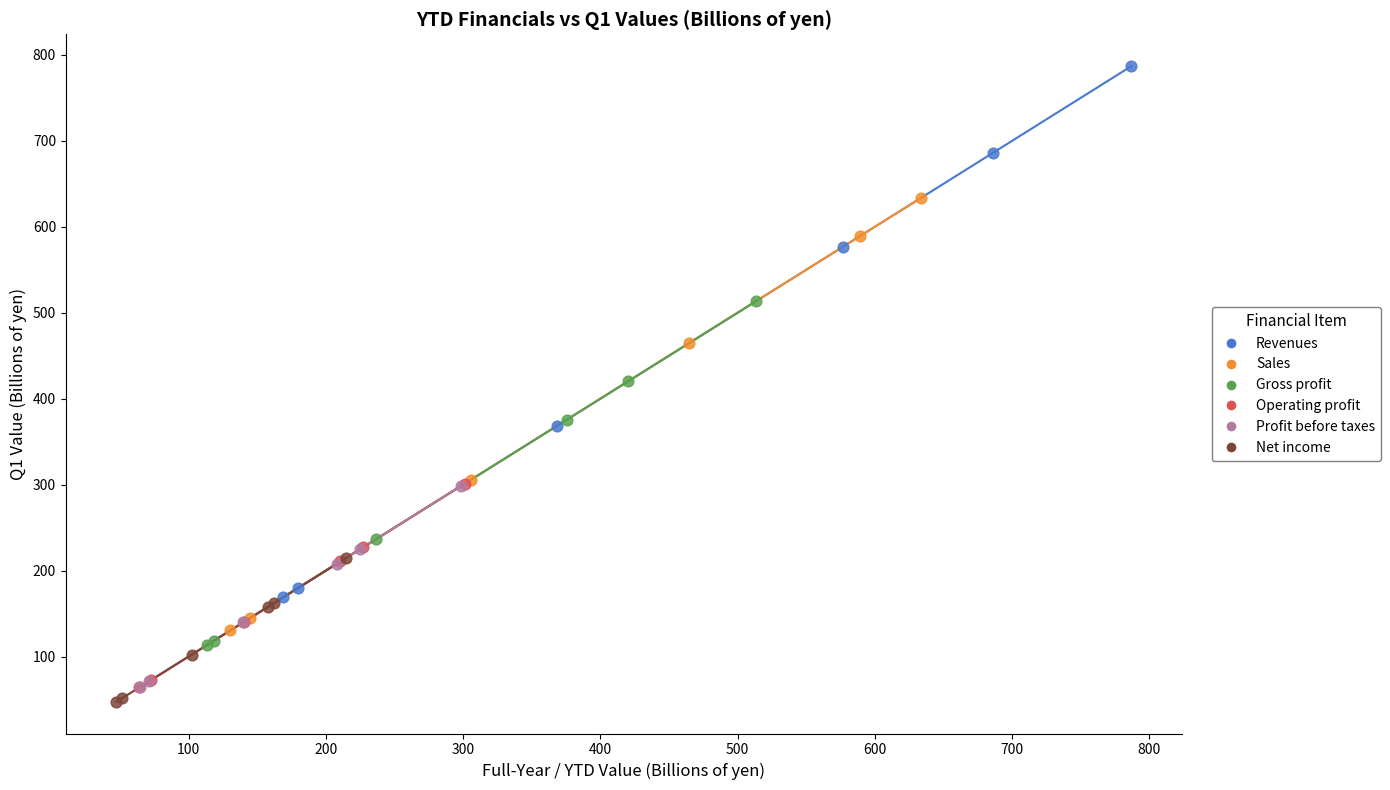

Which series reaches the maximum Y coordinate?

Revenues